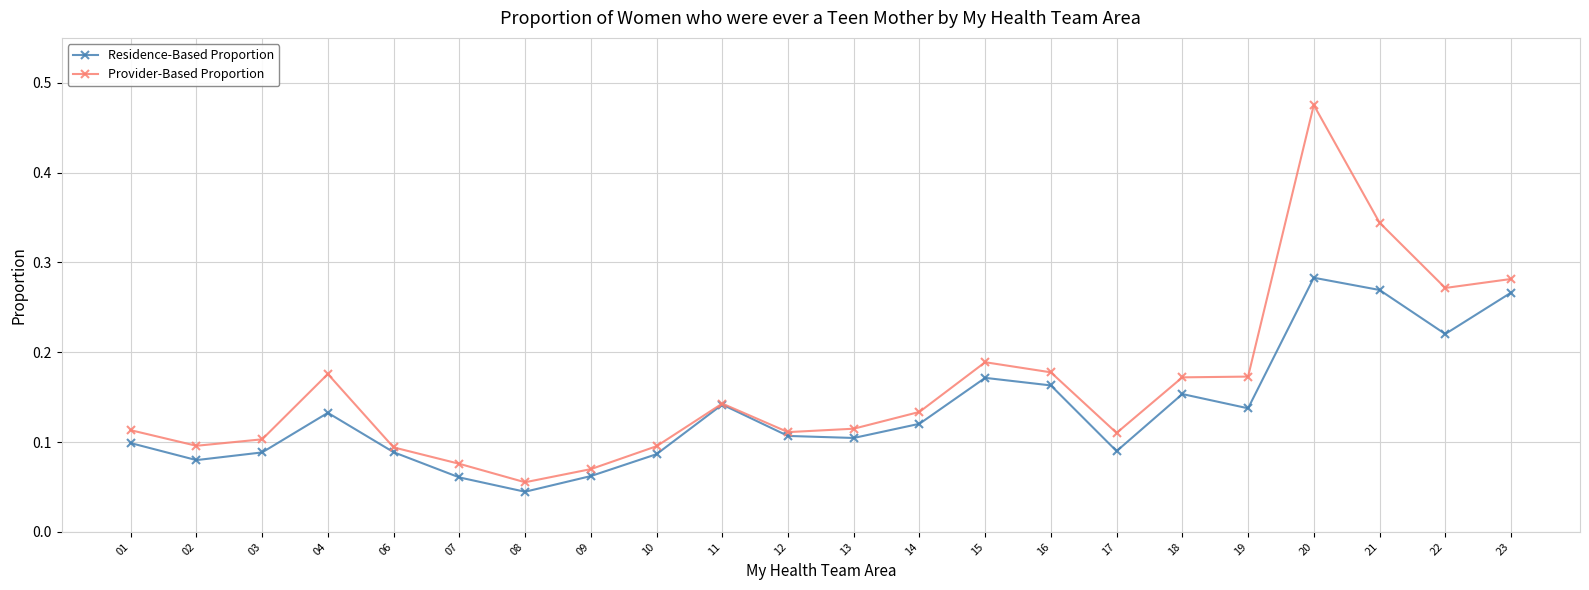

At which category is the sum across all series the highest?

20